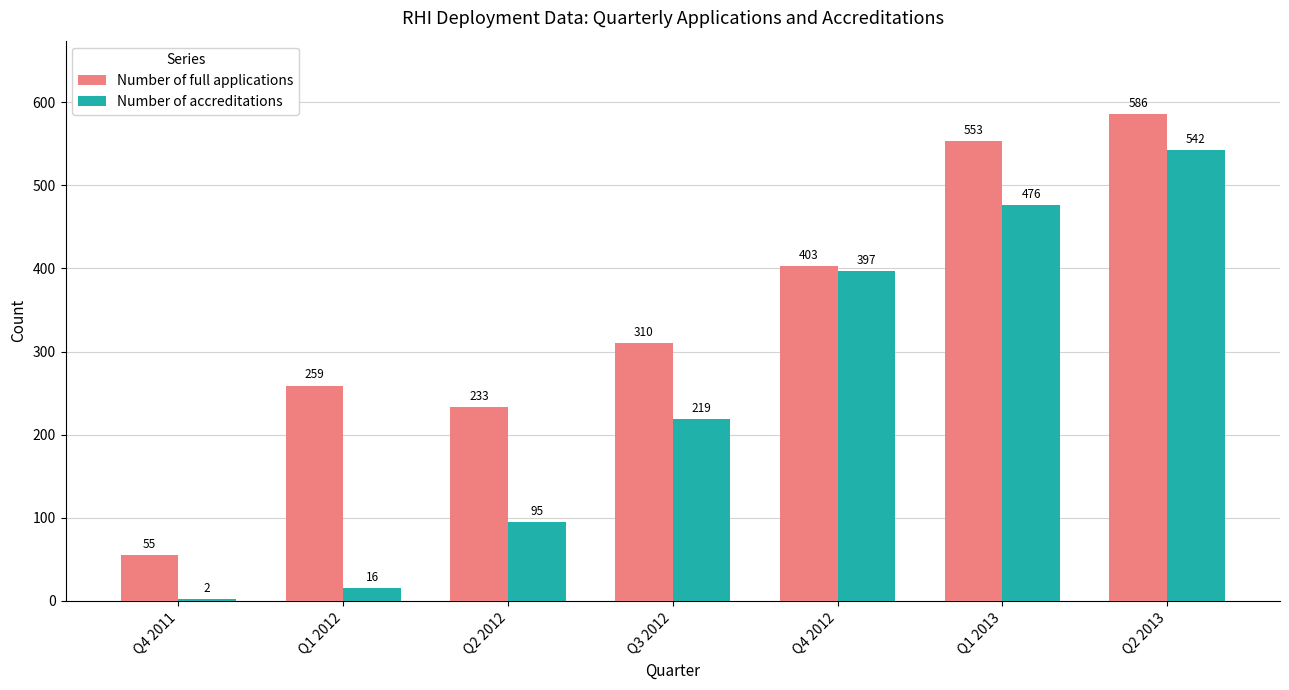

Between Q2 2012 and Q4 2012, which series saw the biggest shift?

Number of accreditations